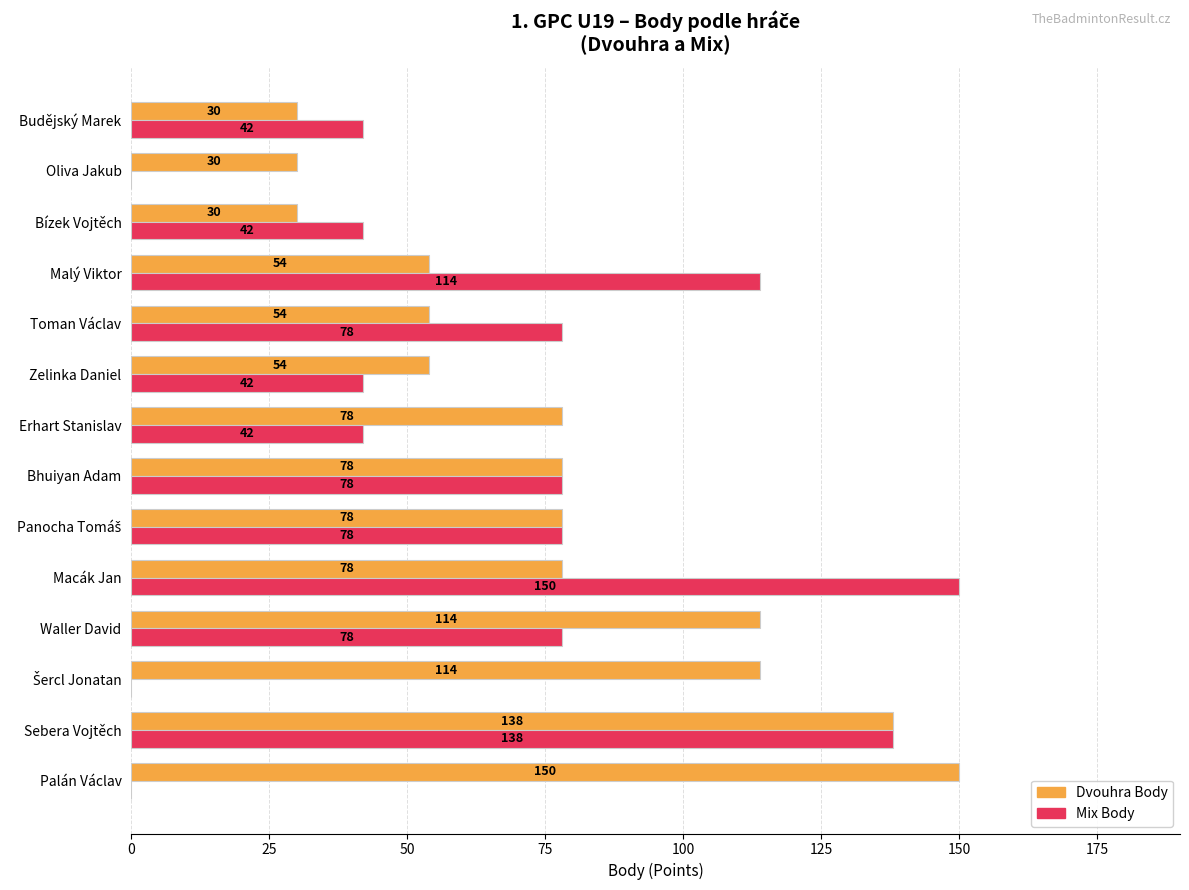

What is the total value across all series at Malý Viktor?

168